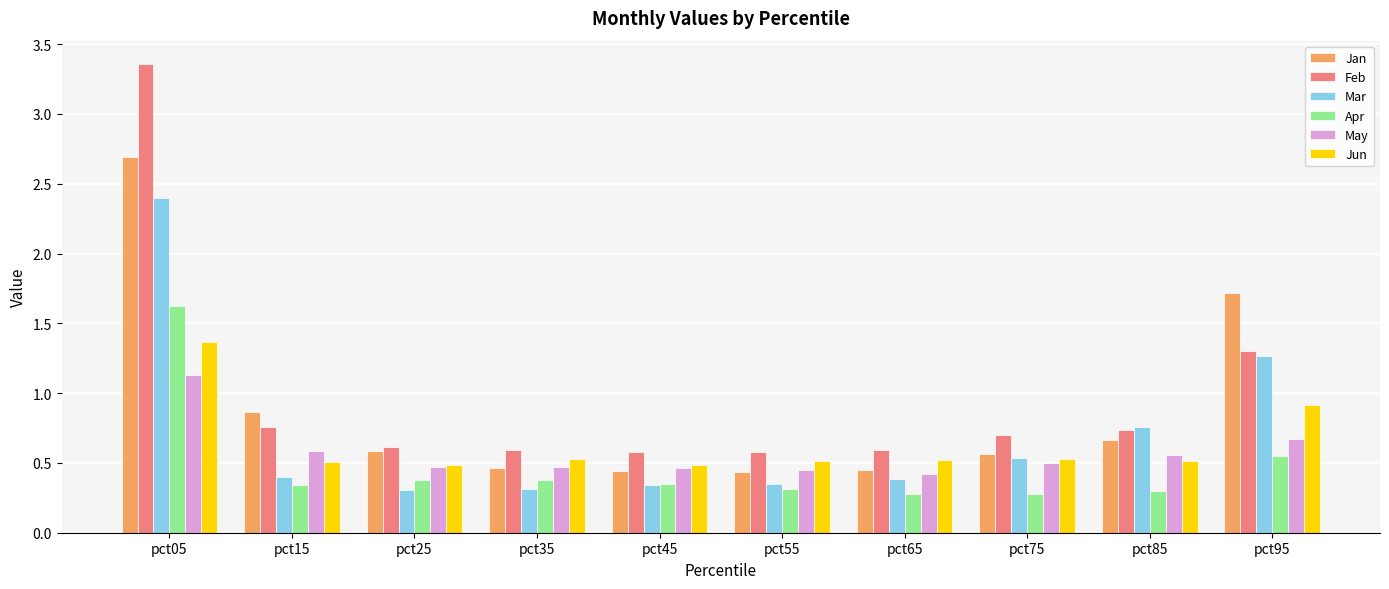

Where is Jan nearest to the value 1?

pct15